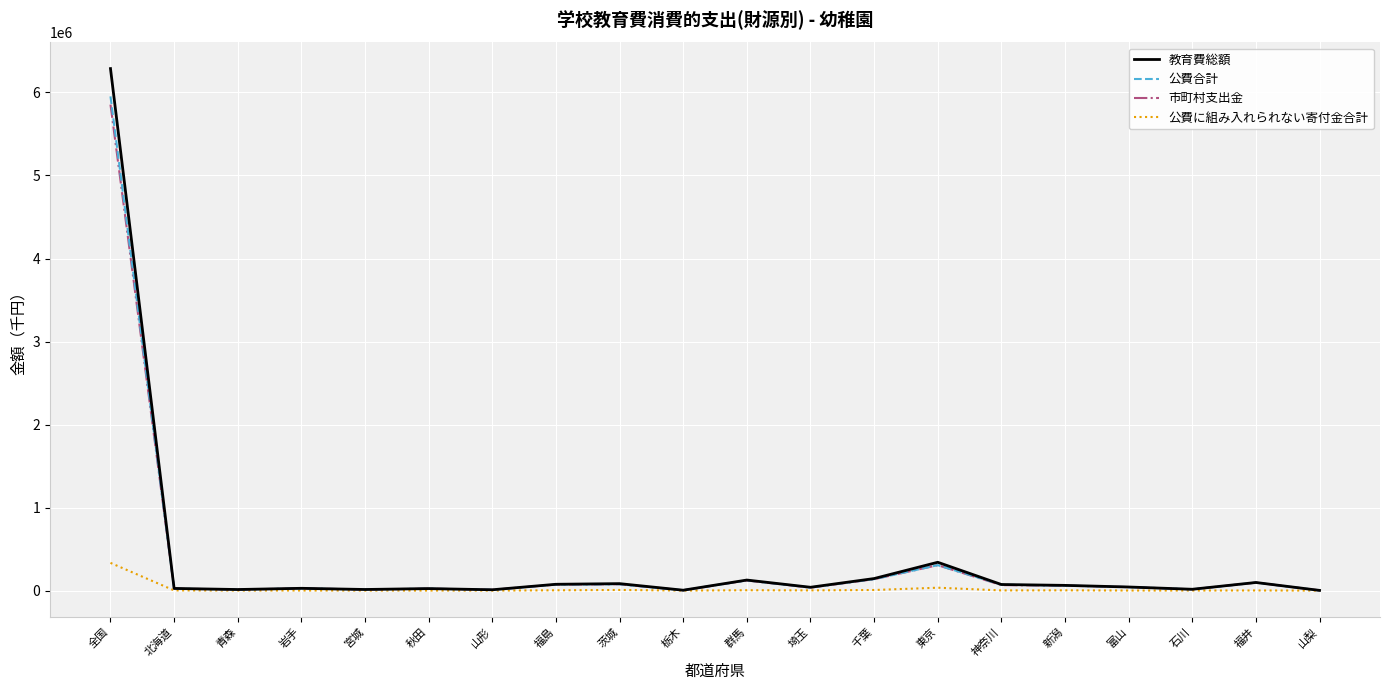

List the series in order of their peak value, lowest first.

公費に組み入れられない寄付金合計, 市町村支出金, 公費合計, 教育費総額